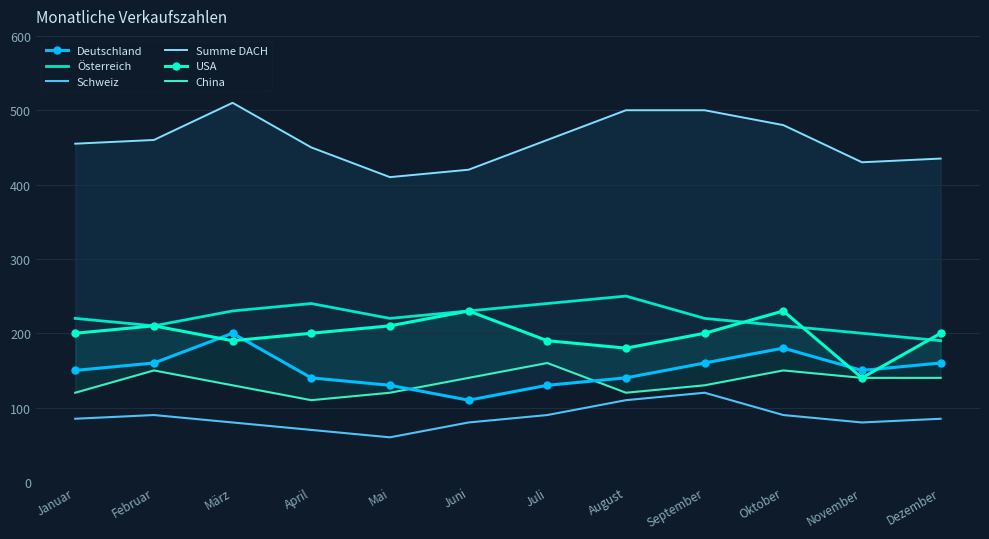

The China series shows 197 at Februar. True or false?

False